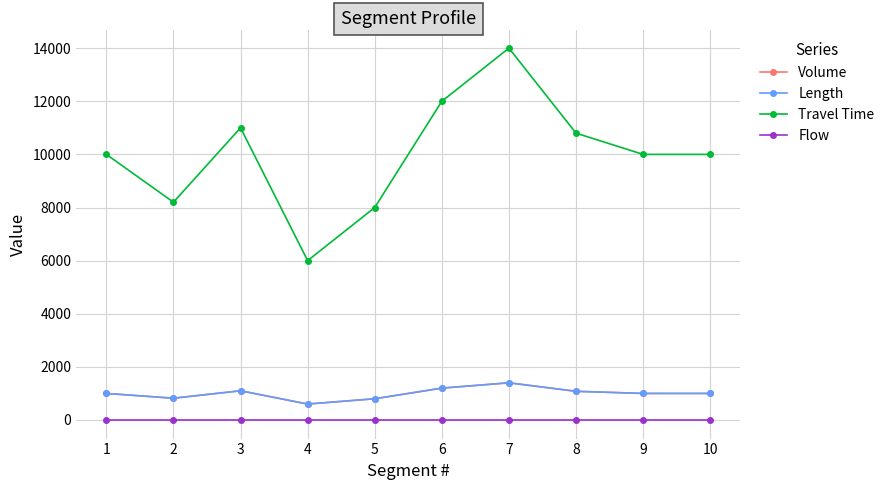

True or false: Travel Time and Volume intersect in this chart.

False